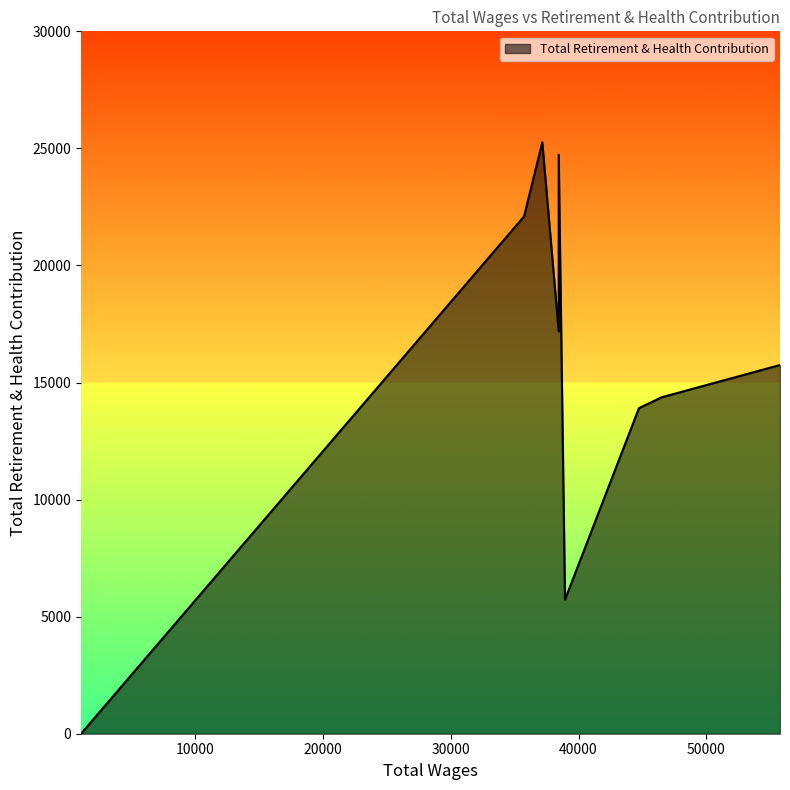

How many distinct data groups are displayed?

1